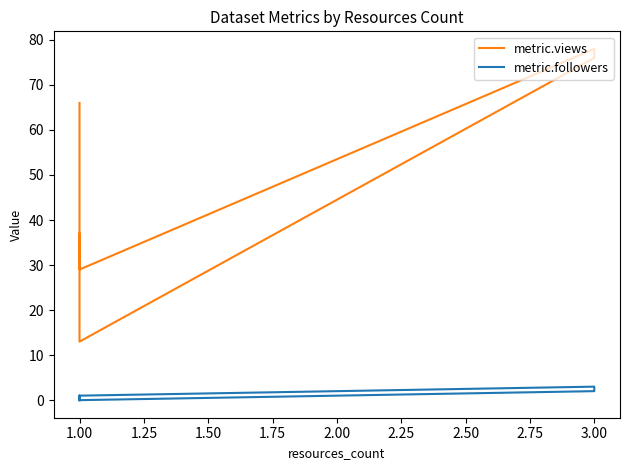

What value does the metric.views series have at 1.00, to the nearest 5?

65